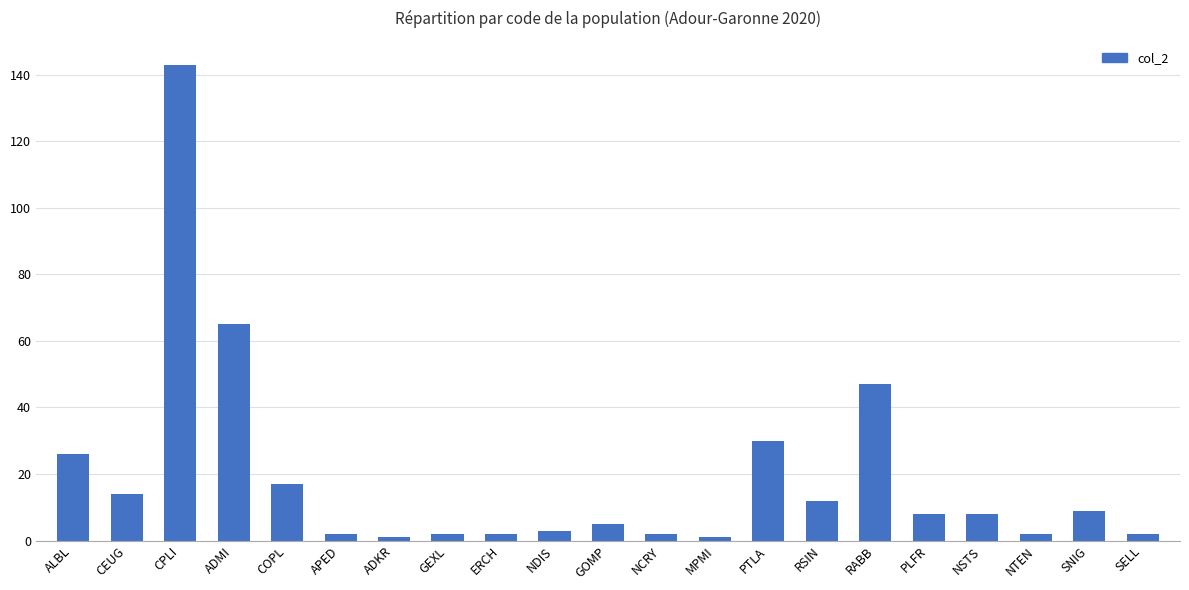

Reading left to right, list all the values displayed in this chart.

26	14	143	65	17	2	1	2	2	3	5	2	1	30	12	47	8	8	2	9	2